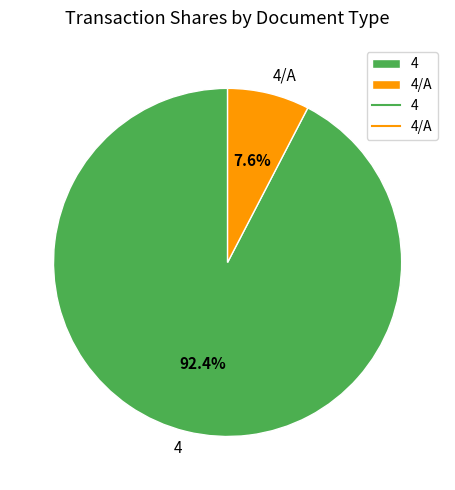

To the nearest percent, what is the average slice percentage?

50%